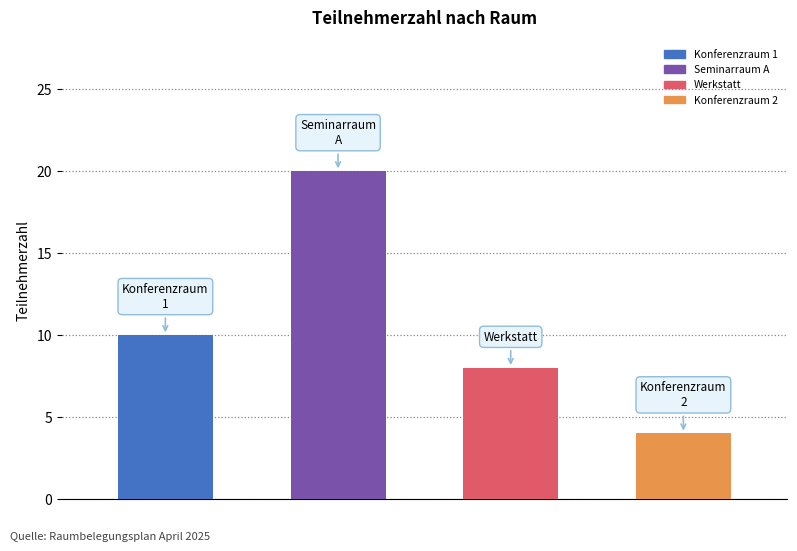

Reading right to left, transcribe all the data shown in this chart.

4	8	20	10